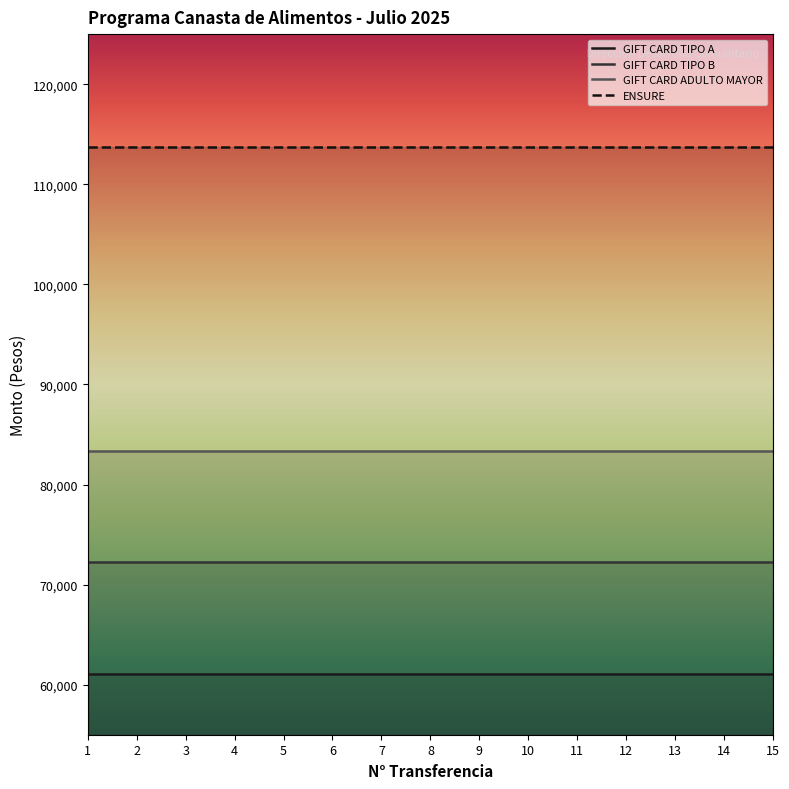

True or false: GIFT CARD TIPO A has more than 2 interior local peaks.

False